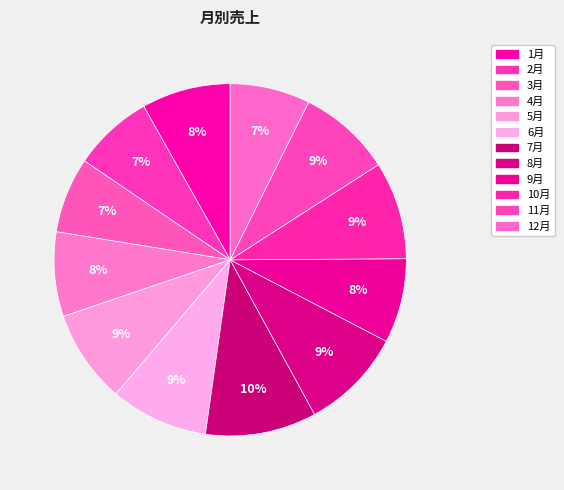

Which slice is the largest?

7月